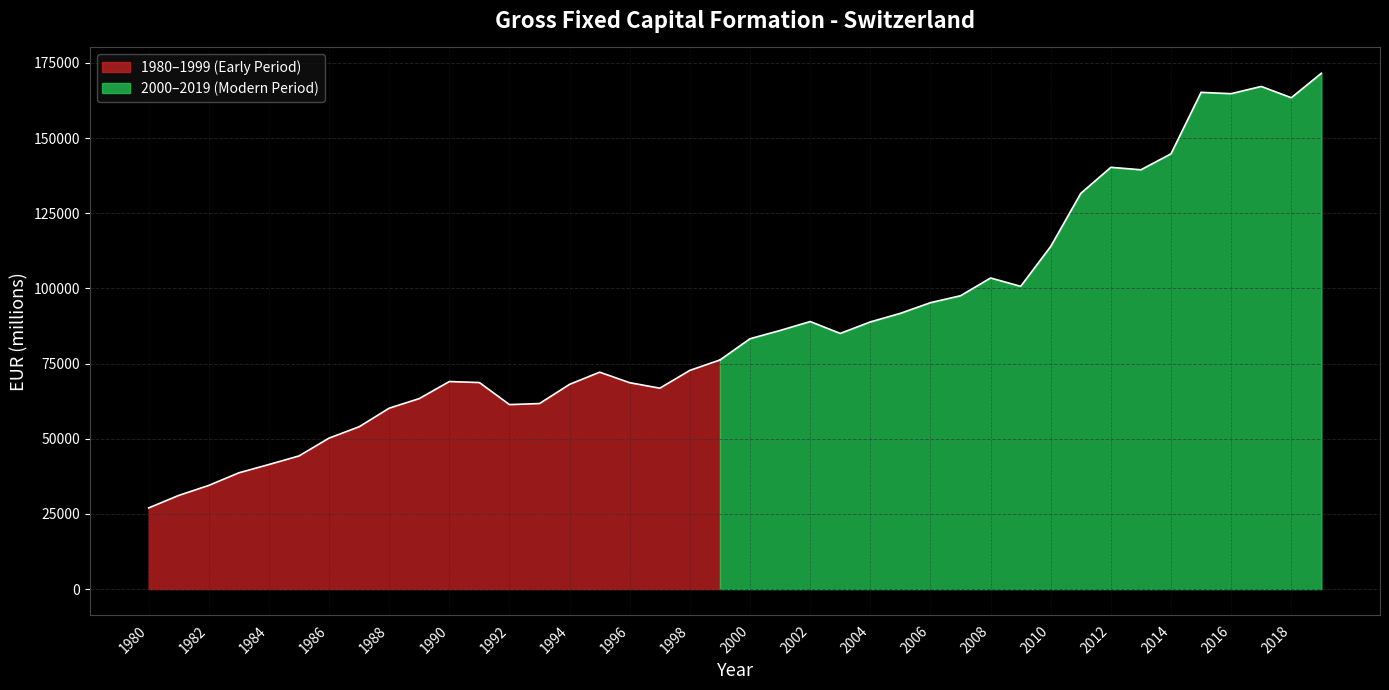

What is the difference between the maximum and second lowest values?

45052.5